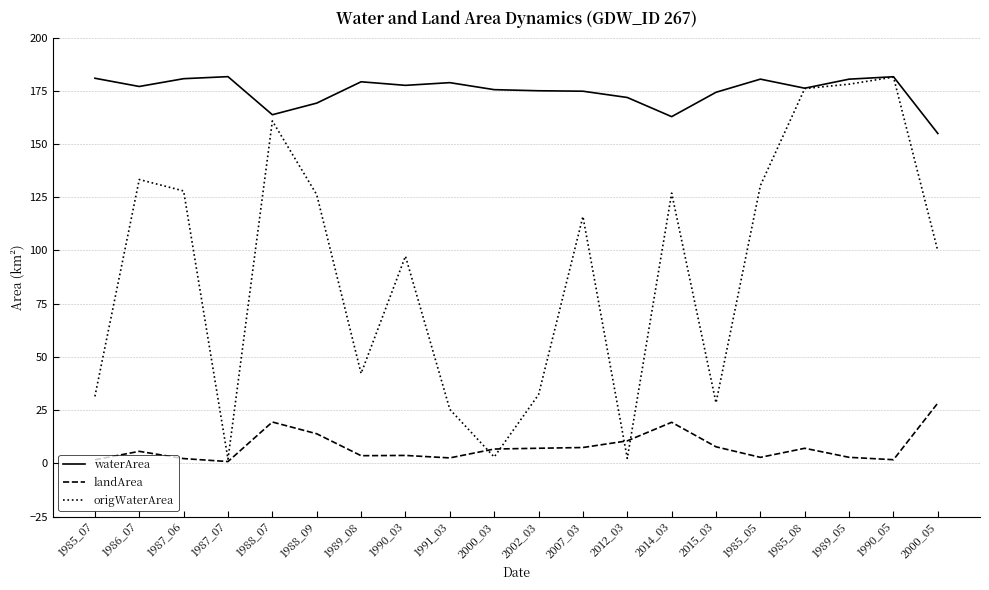

What is the total value across all series at 1985_08?

359.3